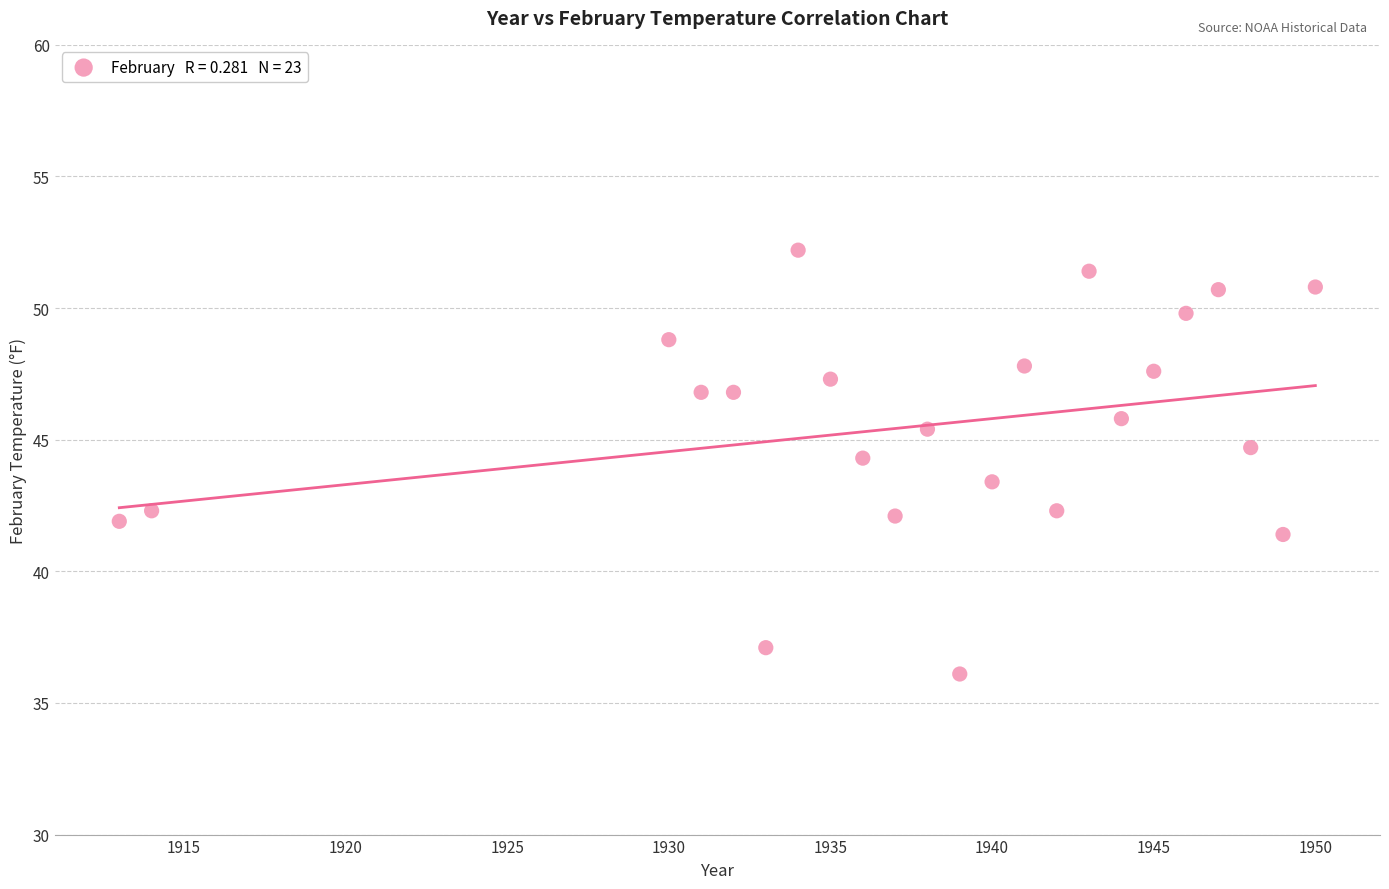

What is the range of Y values (max minus min)?

16.1